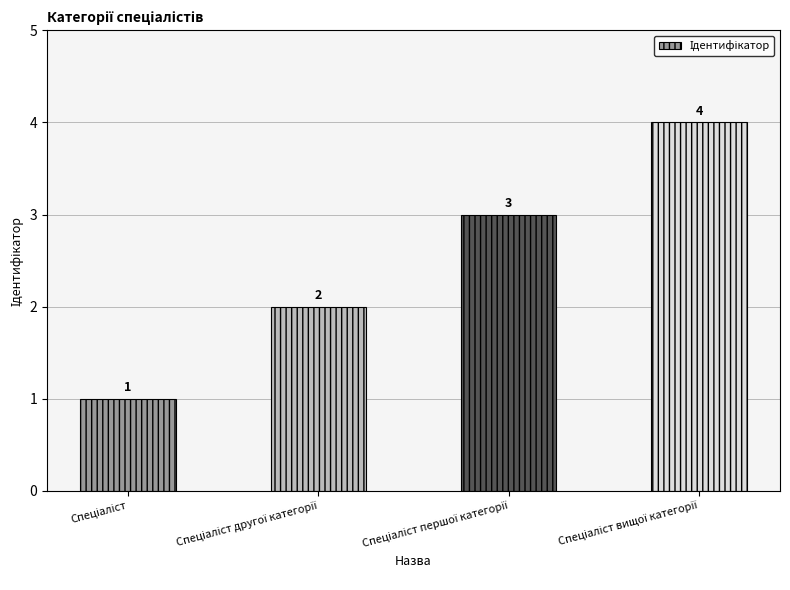

How many series are shown in this chart?

1